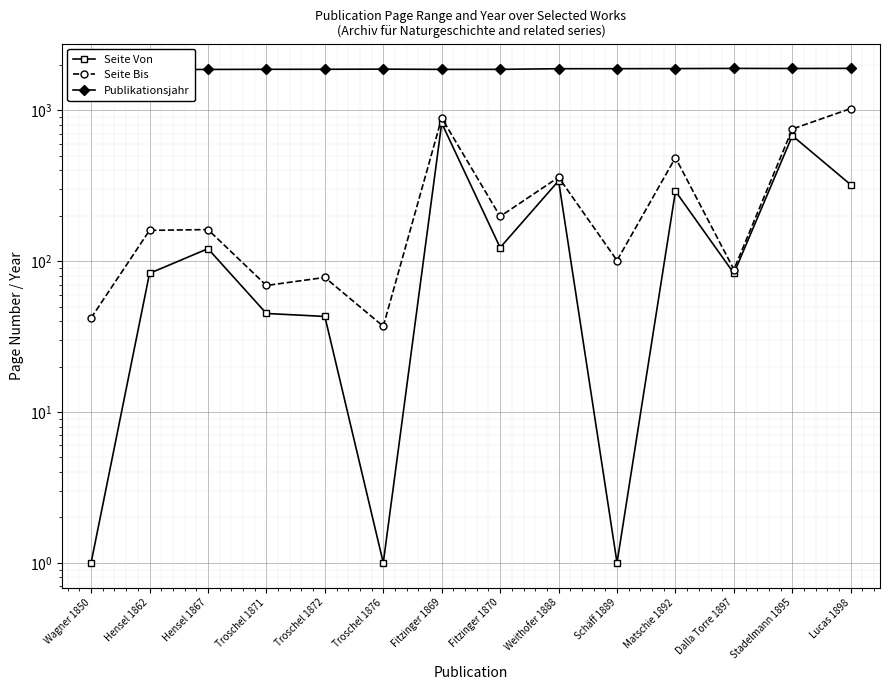

True or false: Seite Von and Seite Bis cross at least once.

False